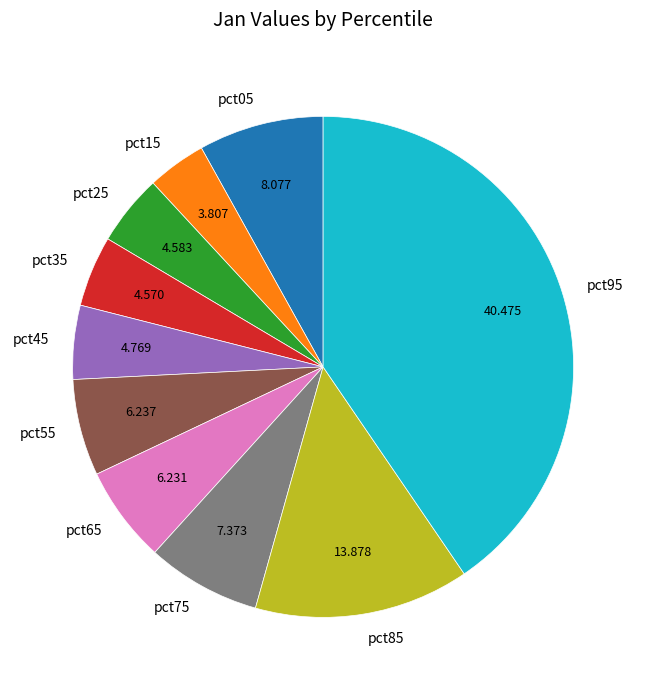

Combined, do pct75 and pct15 account for over 50%?

No